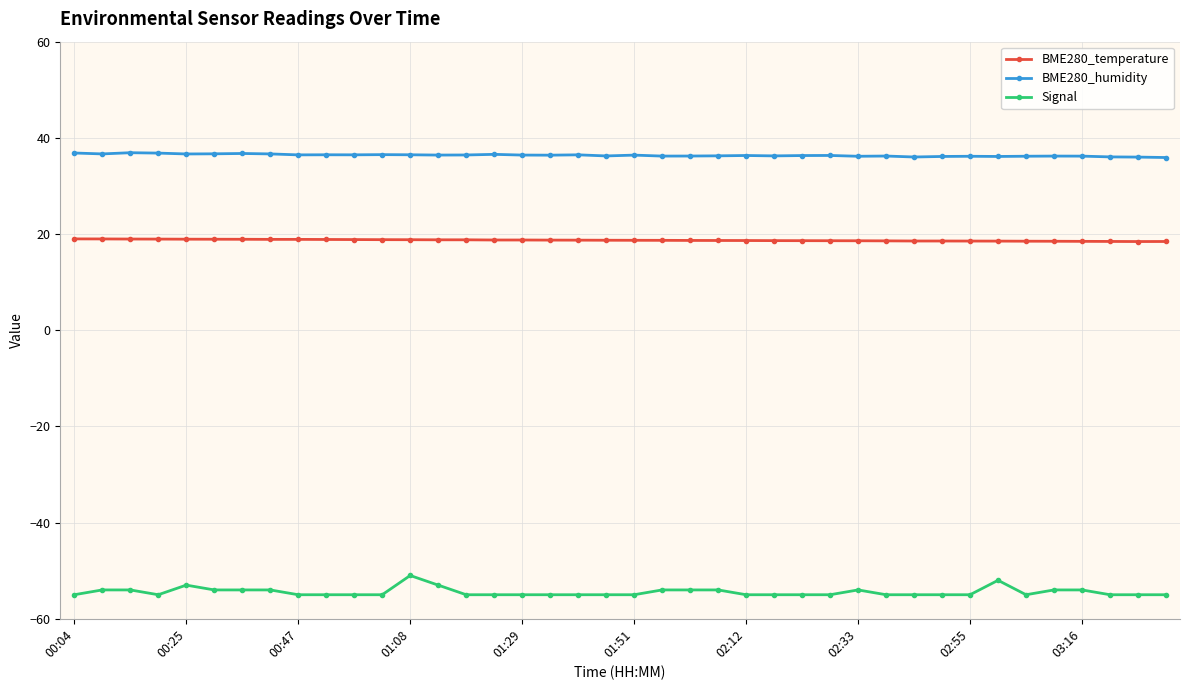

What is the value of the BME280_humidity point at the 3rd from the left?

36.9